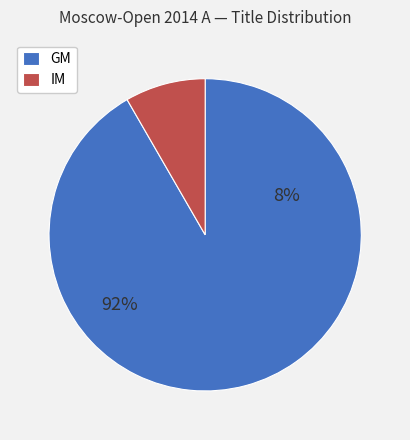

Which slice is the smallest?

IM